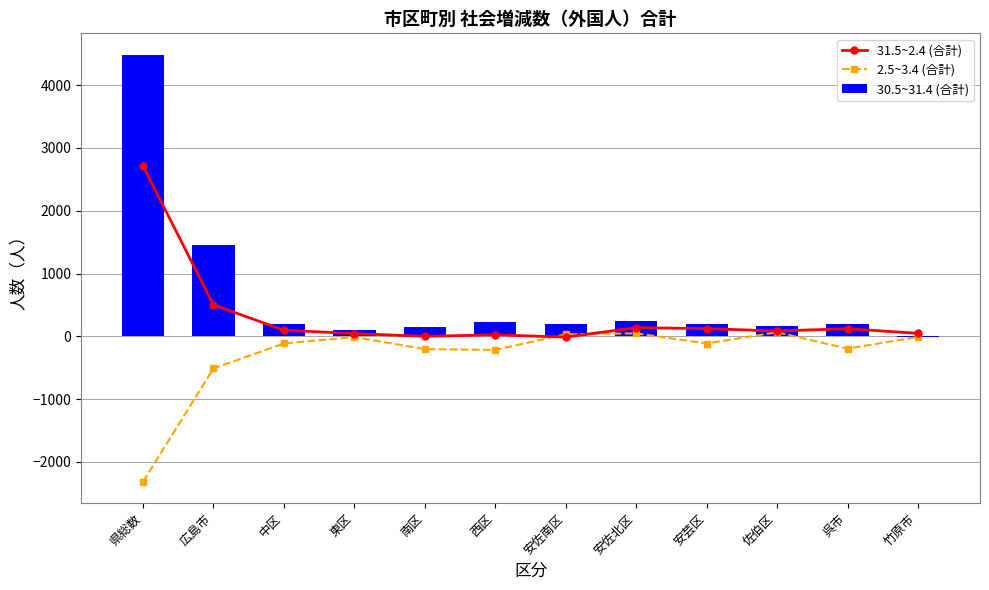

How many data points in 2.5~3.4 (合計) are above -113?

5